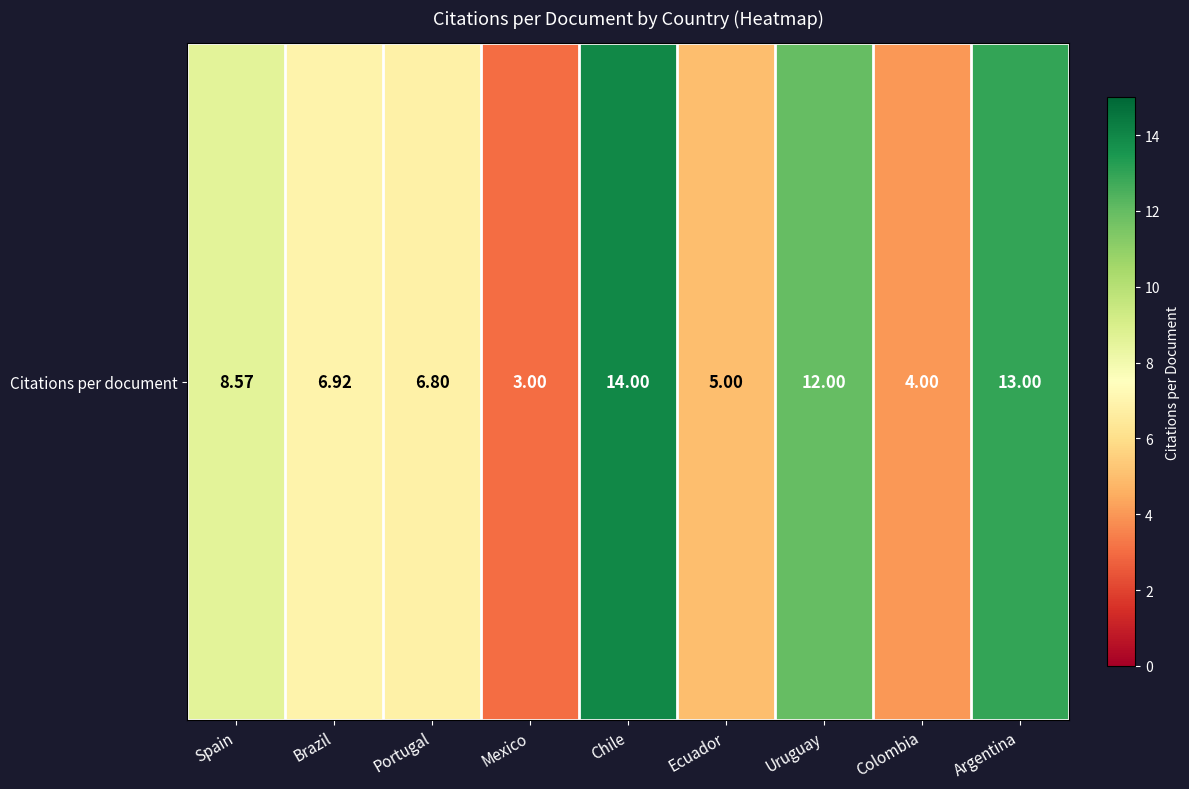

List the labels in order of value, largest first.

Chile, Argentina, Uruguay, Spain, Brazil, Portugal, Ecuador, Colombia, Mexico